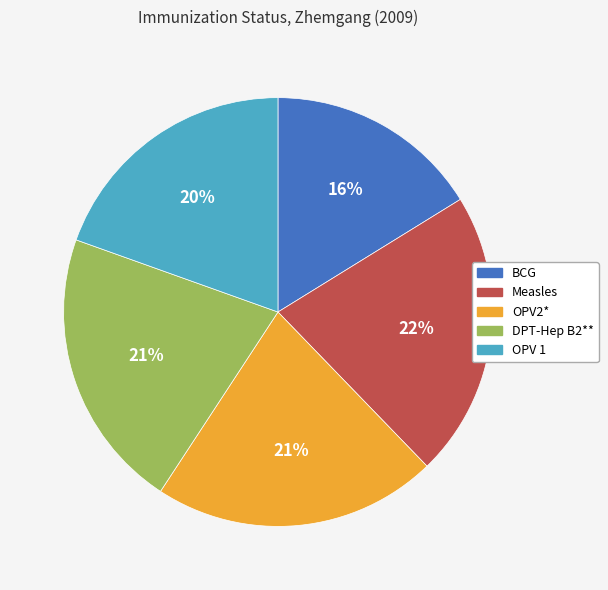

How many segments does this pie chart have?

5